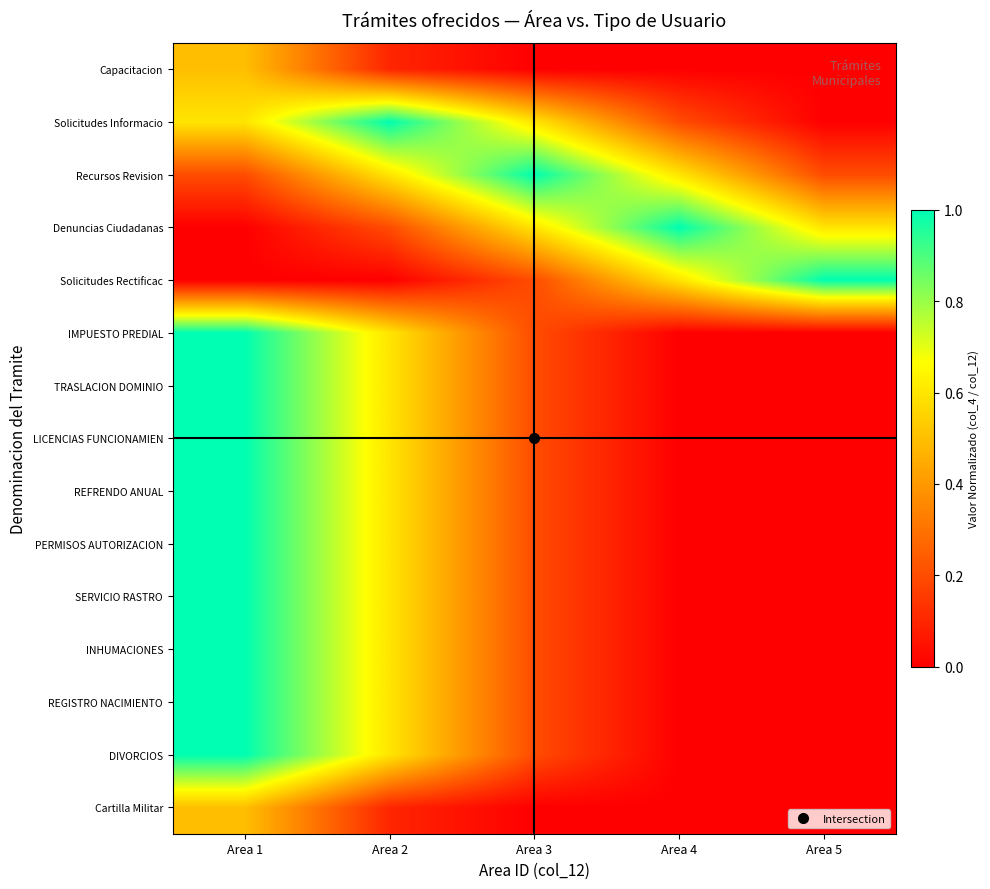

What is the spread (max minus min) of values at Area 5?

1.0